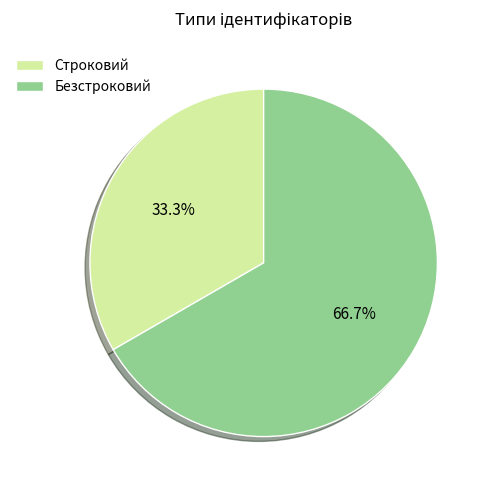

Between Безстроковий and Строковий, which is larger?

Безстроковий